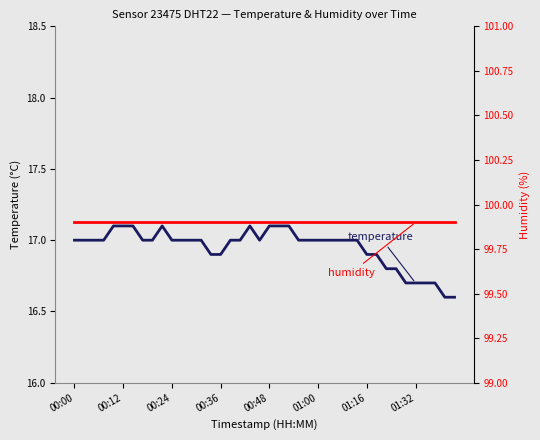

How many lines are shown in the chart?

2